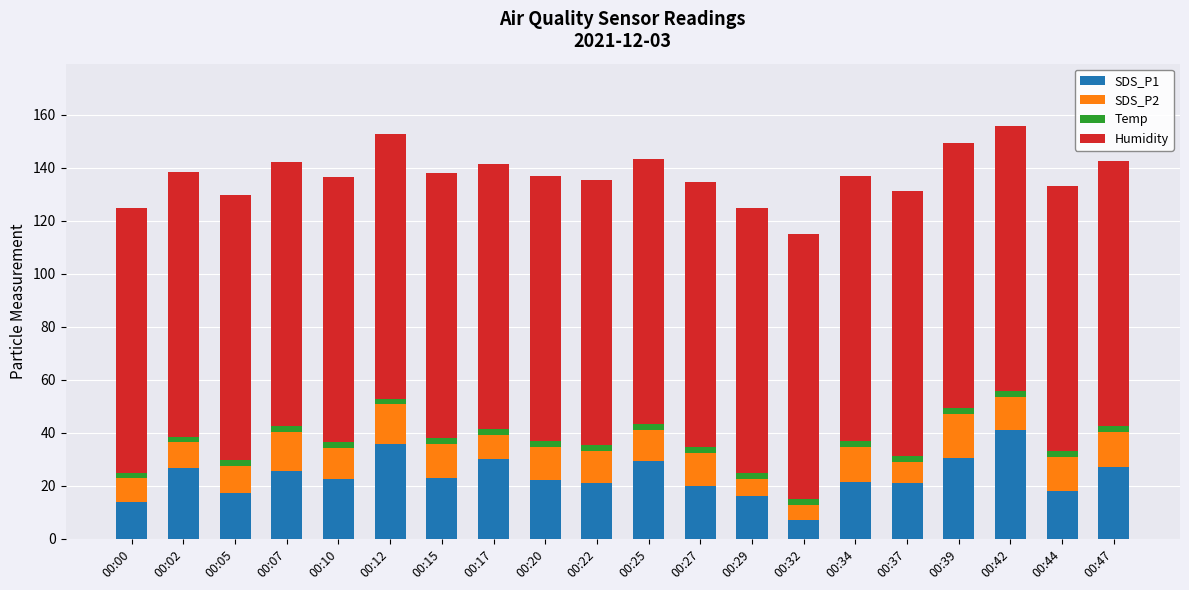

True or false: SDS_P1 has a value of 46.3 at 00:17.

False